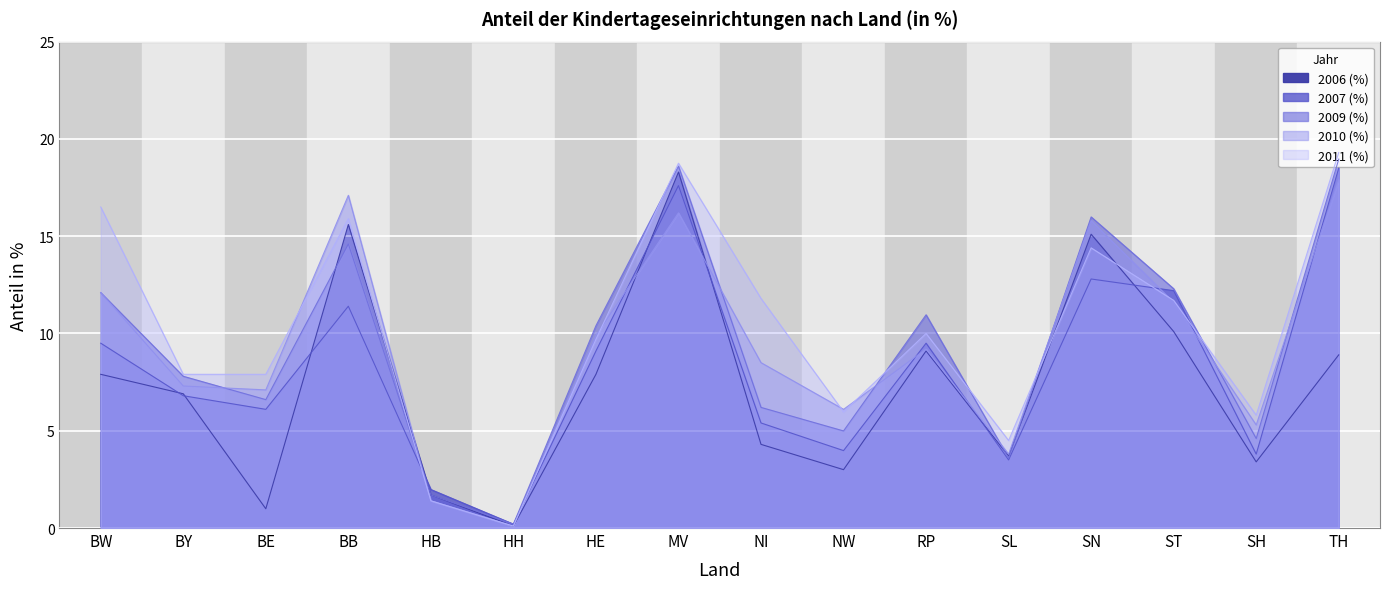

Which series has the largest total across all categories?

2011 (%)